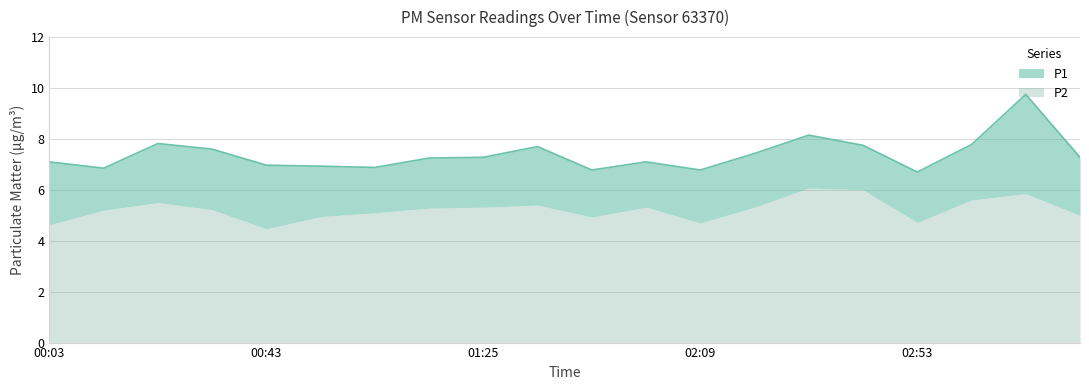

How many data points are above 7?

13